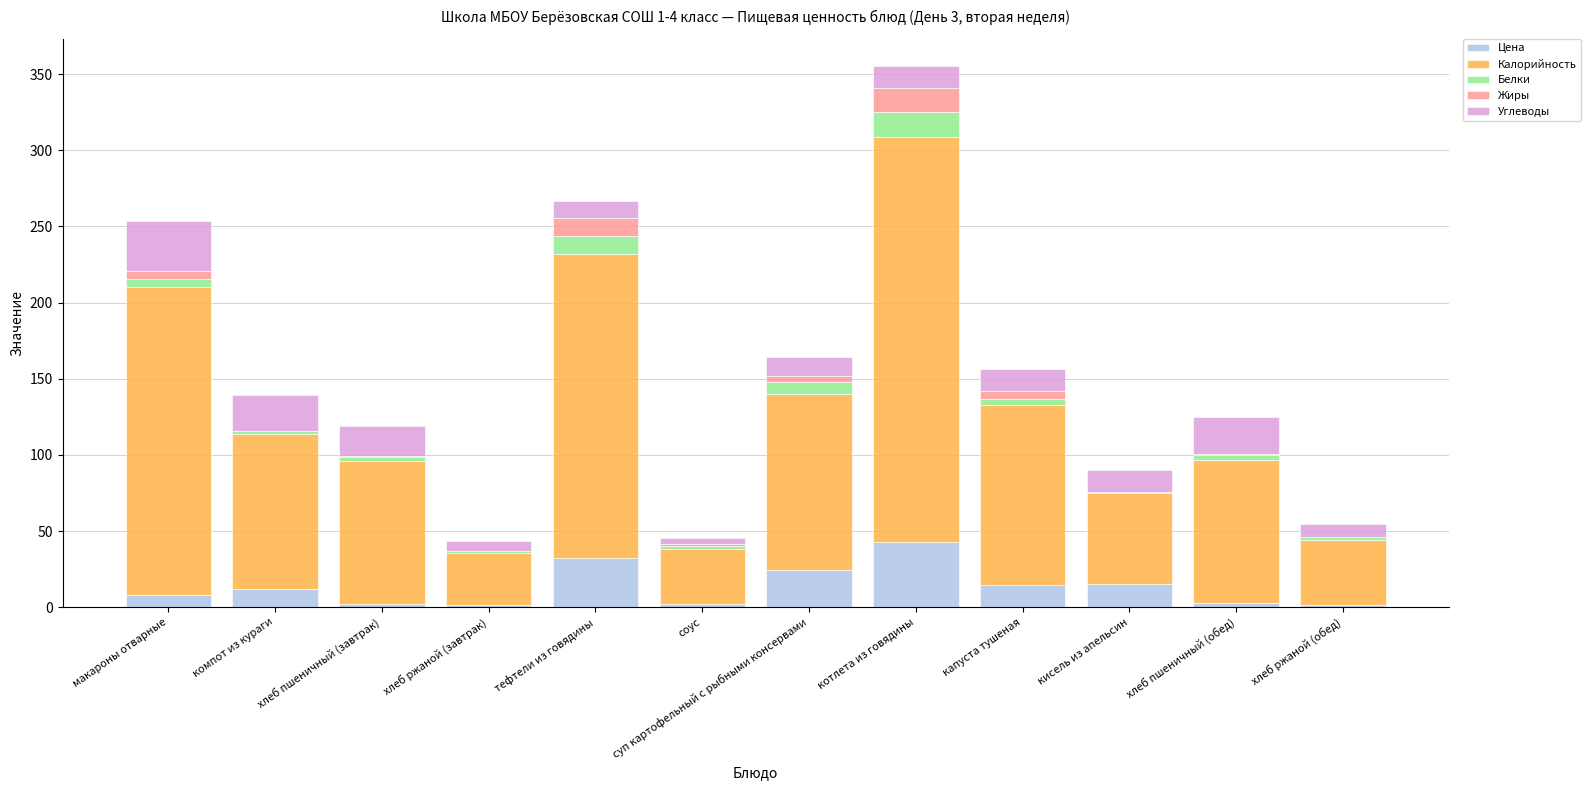

At which category is the sum across all series the highest?

котлета из говядины